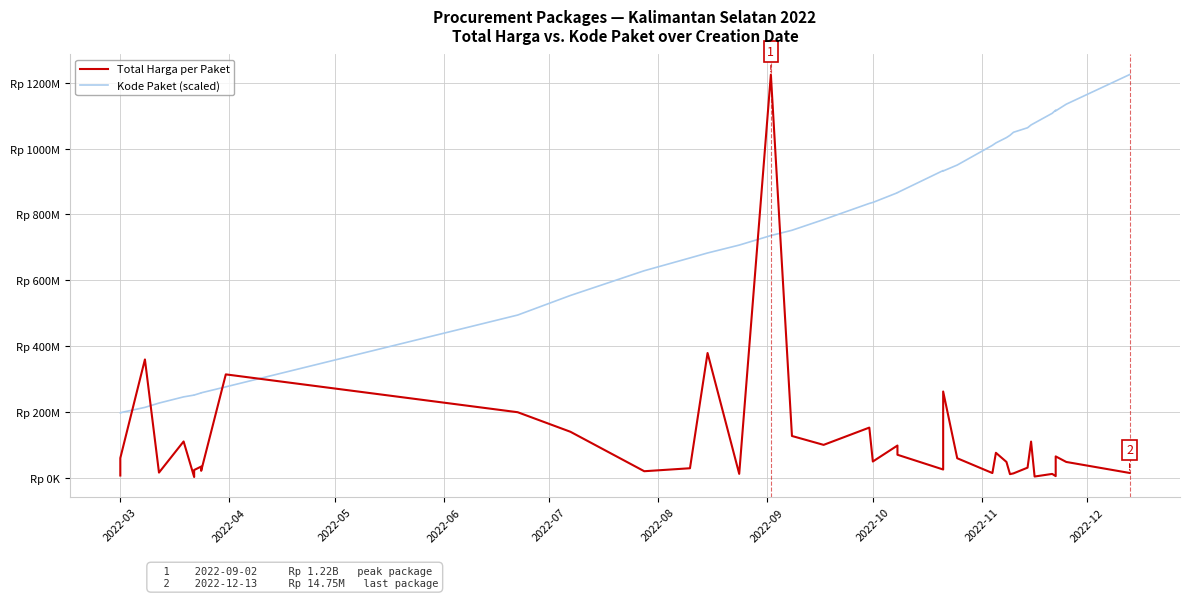

What is the minimum value shown in the chart?

2395750.0